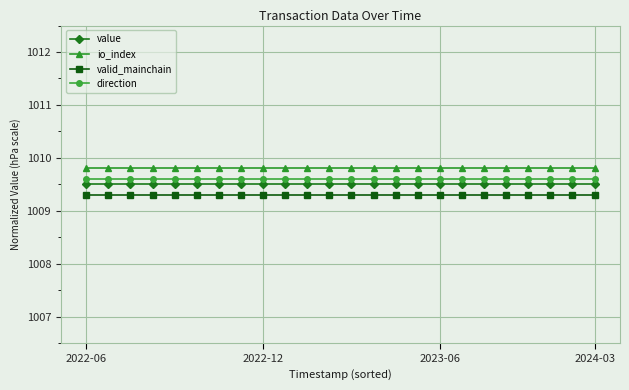

At how many categories does at least one series exceed 1009?

24